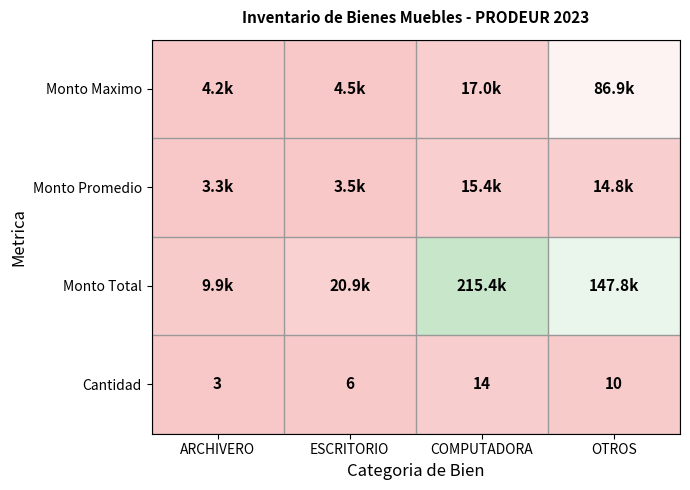

Which category has the highest value across all series?

COMPUTADORA